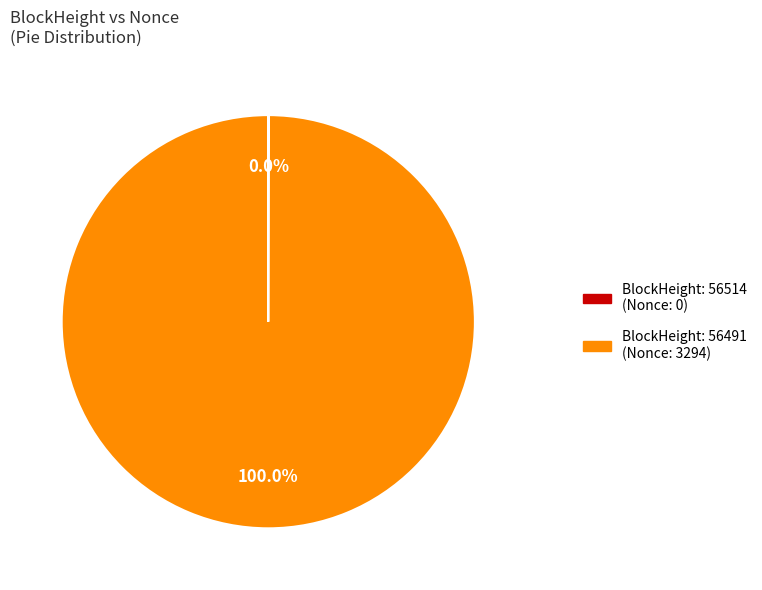

Is there a majority slice in this chart?

Yes